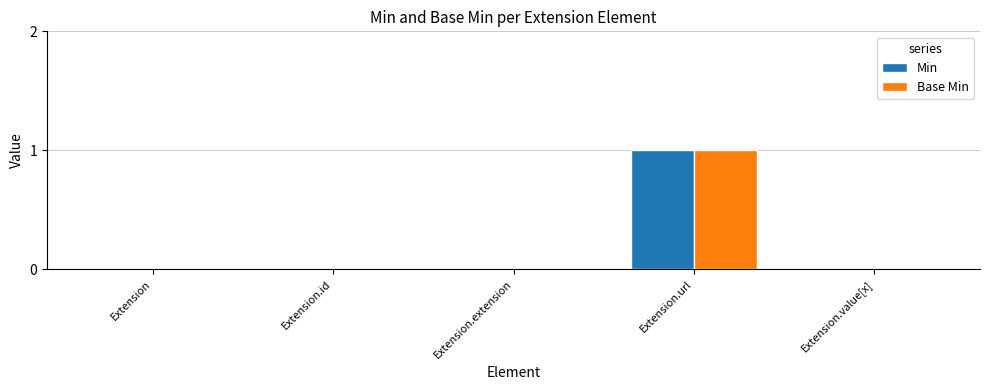

At which label does Min reach its peak?

Extension.url